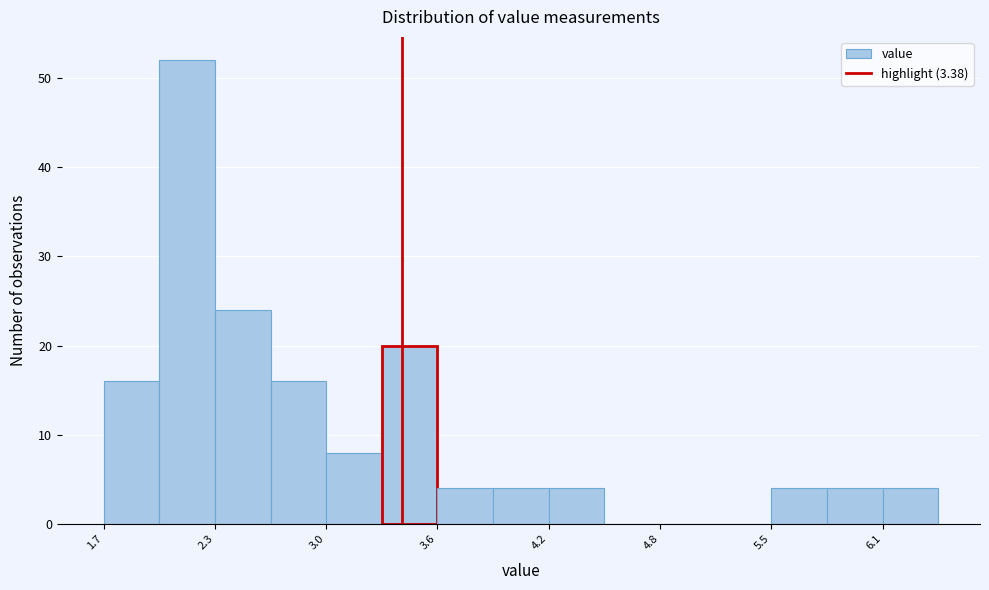

Read against the x-axis, roughly where is the centre of the tallest bar?

2.2